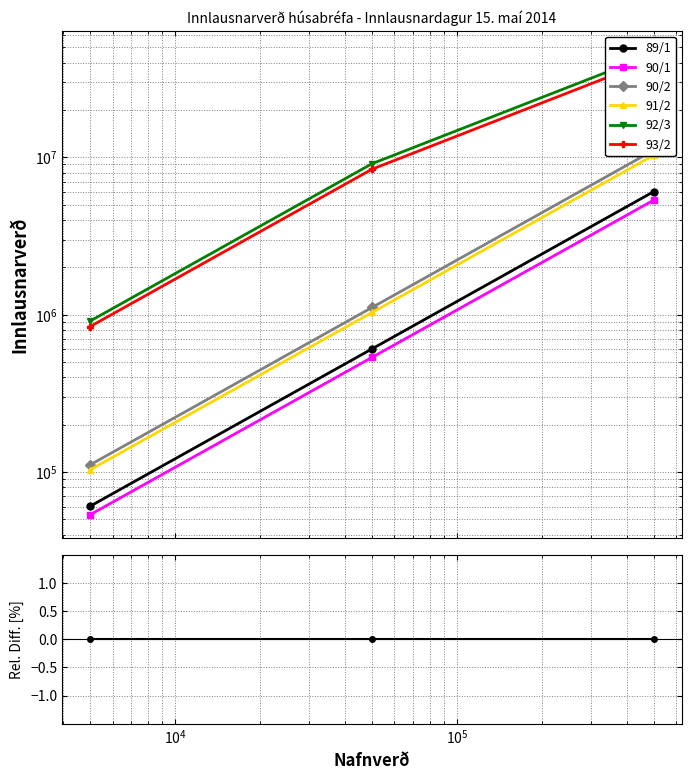

Is it true that 90/1 equals -7.0 at $\mathdefault{10^{4}}$?

False